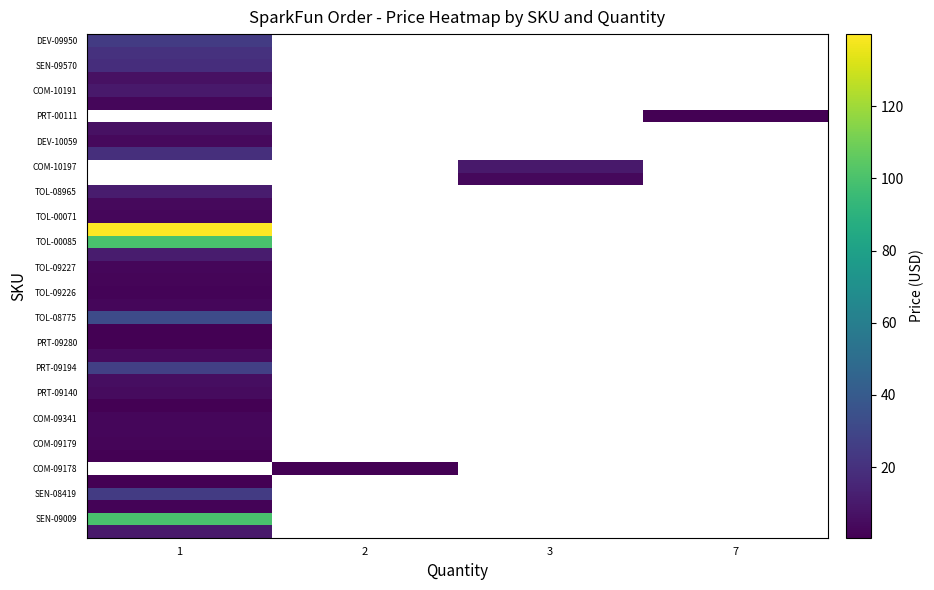

What is the minimum value shown in the chart?

0.5